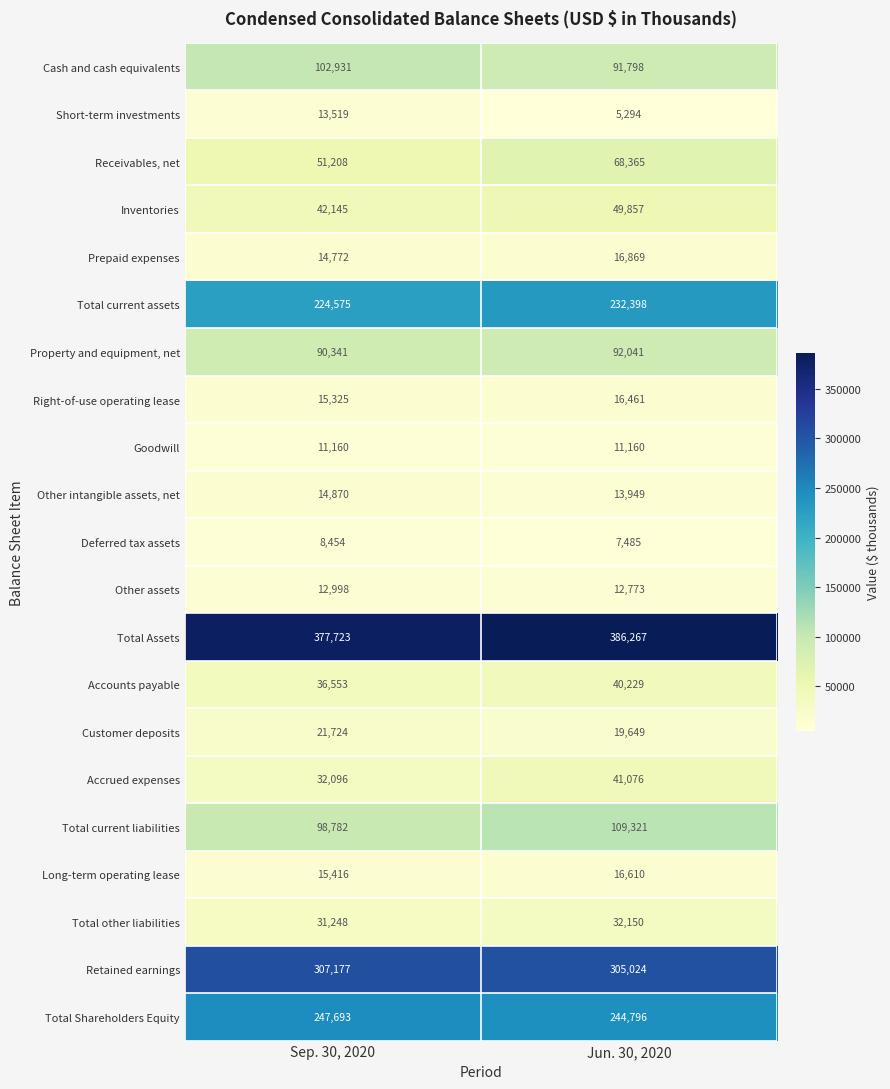

How many categories are shown in the chart?

2